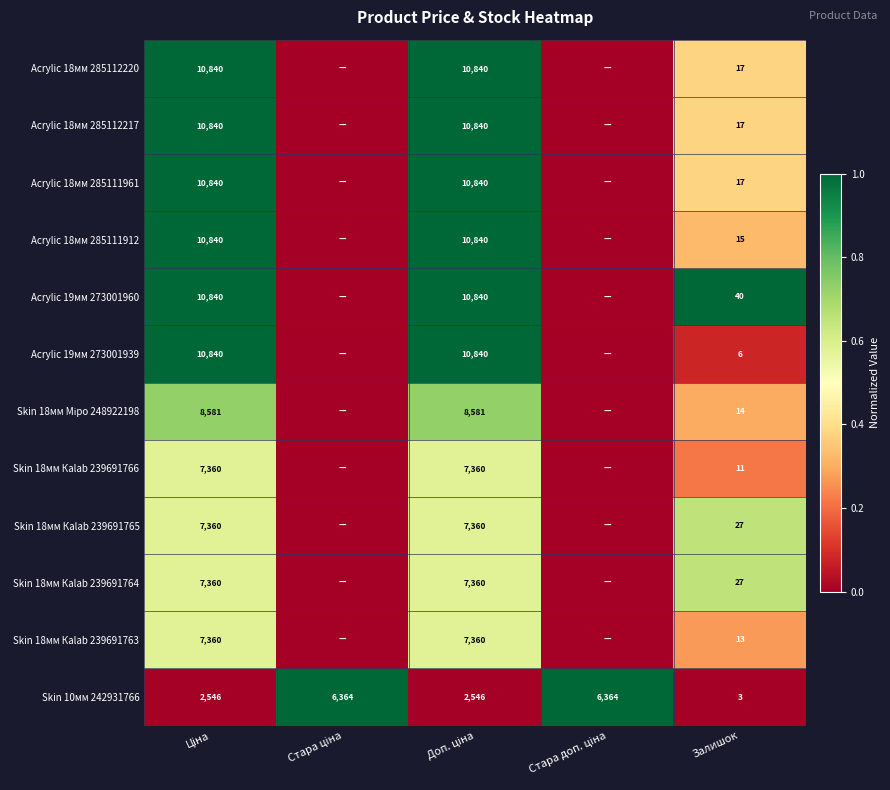

Which category has the lowest value in the Skin 10мм 242931766 series?

Залишок